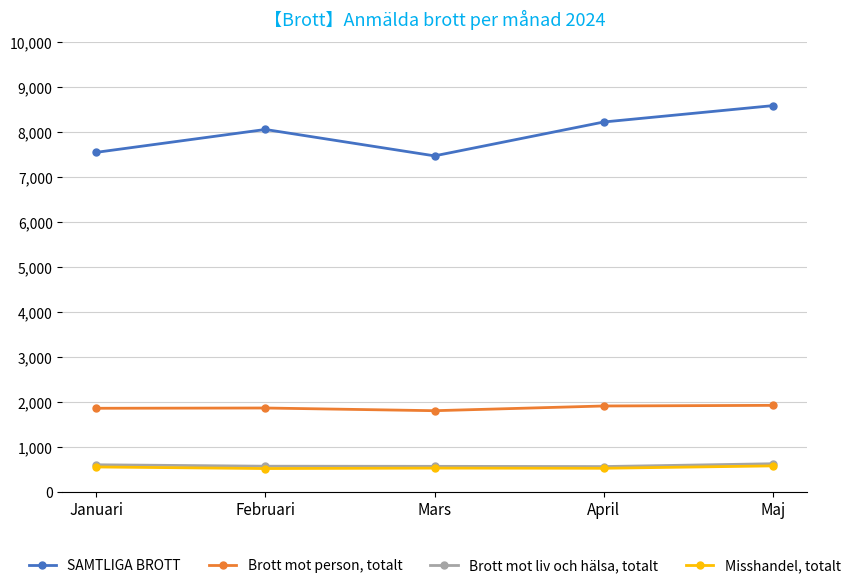

True or false: Misshandel, totalt and Brott mot liv och hälsa, totalt intersect in this chart.

False